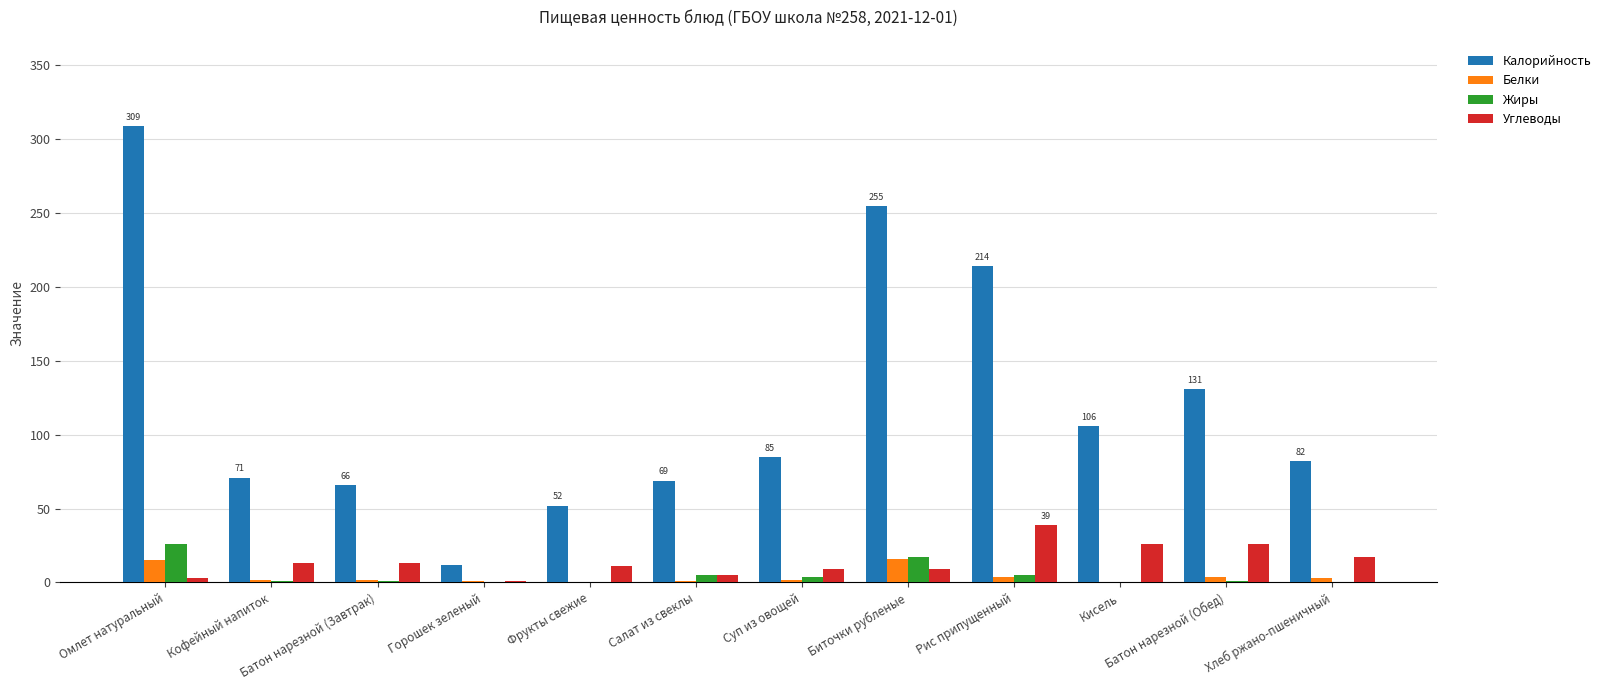

Is it true that Жиры equals 0 at Горошек зеленый?

True